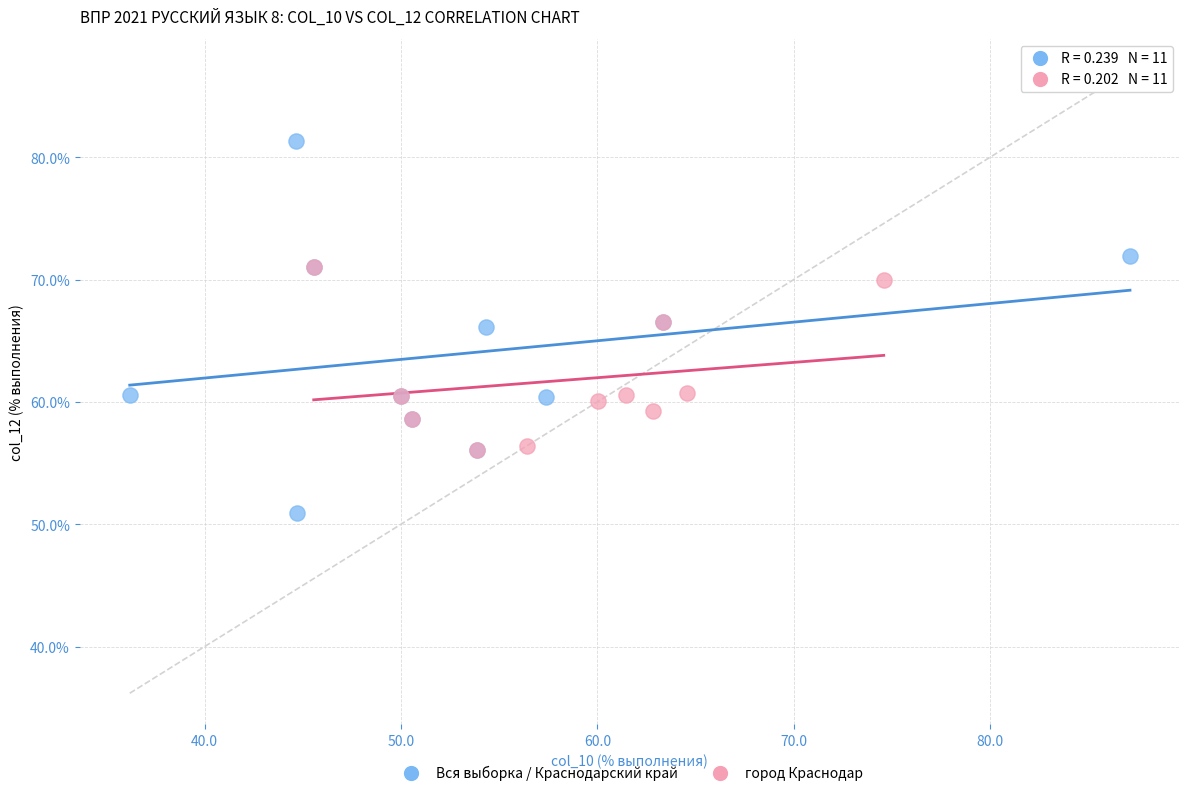

Which series contains the highest Y value?

Вся выборка / Краснодарский край